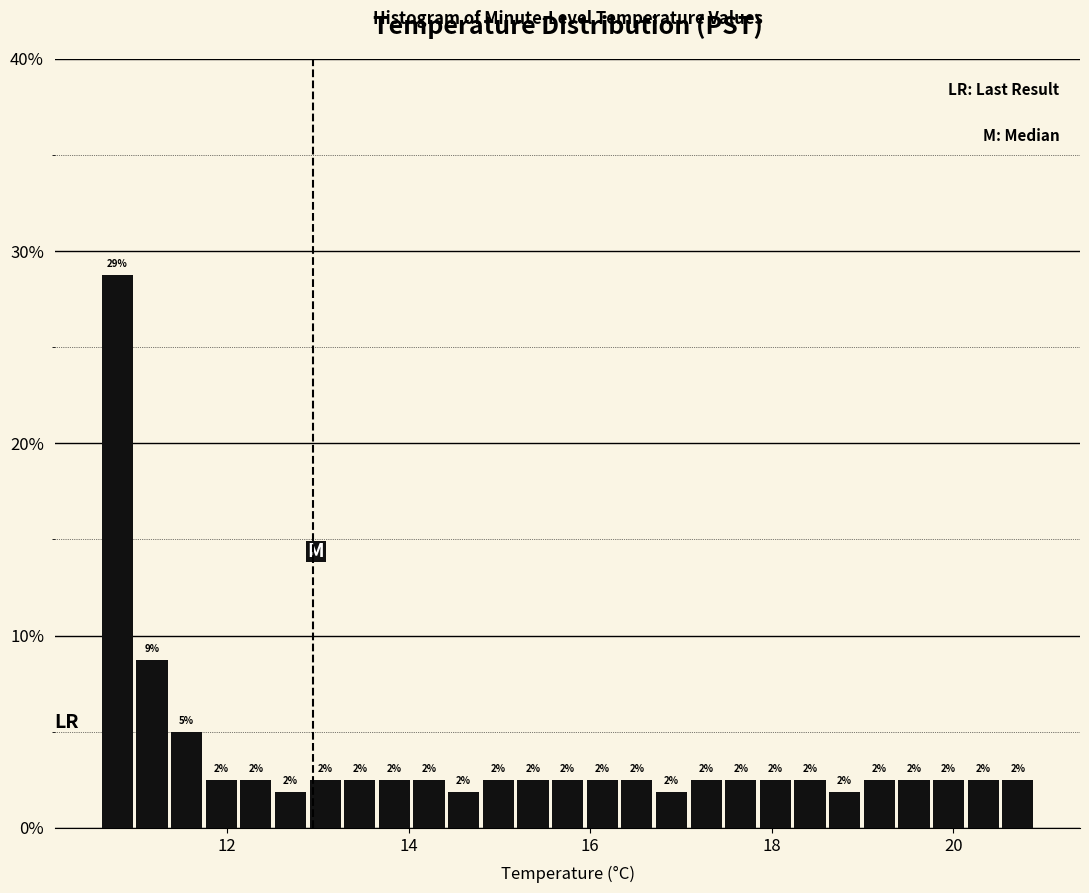

Around what value on the x-axis is the tallest bar? Give the approximate position of its centre, as read against the axis.

10.8